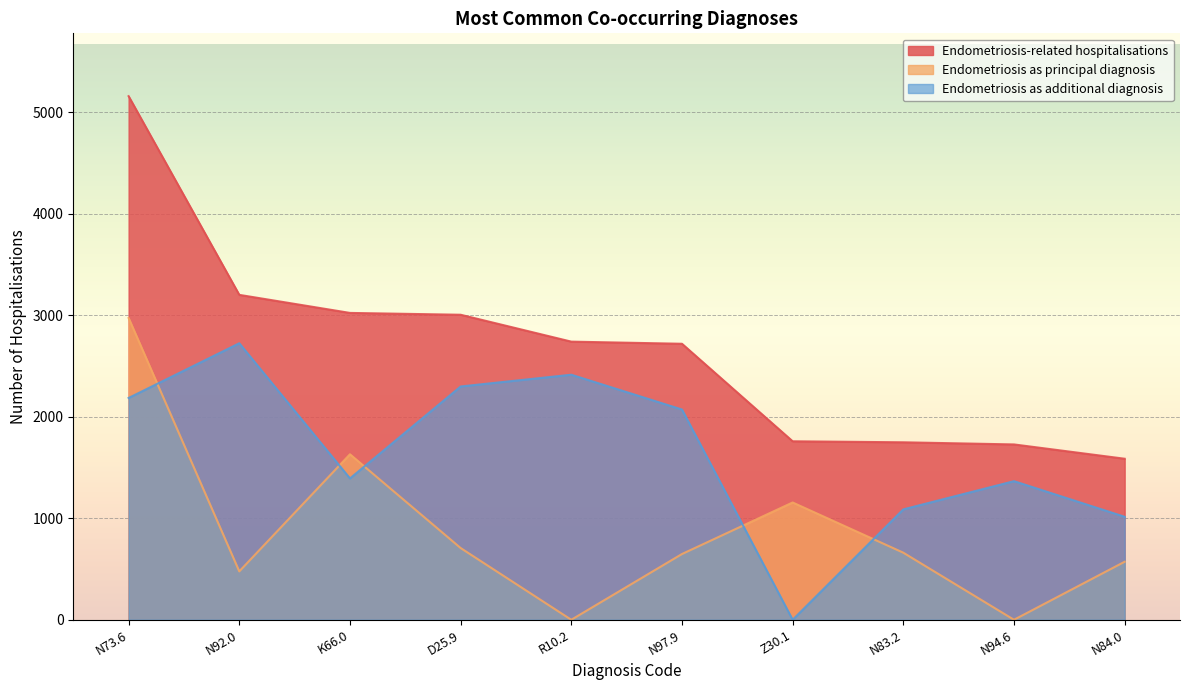

What are all the series names shown in the legend?

Endometriosis-related hospitalisations, Endometriosis as principal diagnosis, Endometriosis as additional diagnosis